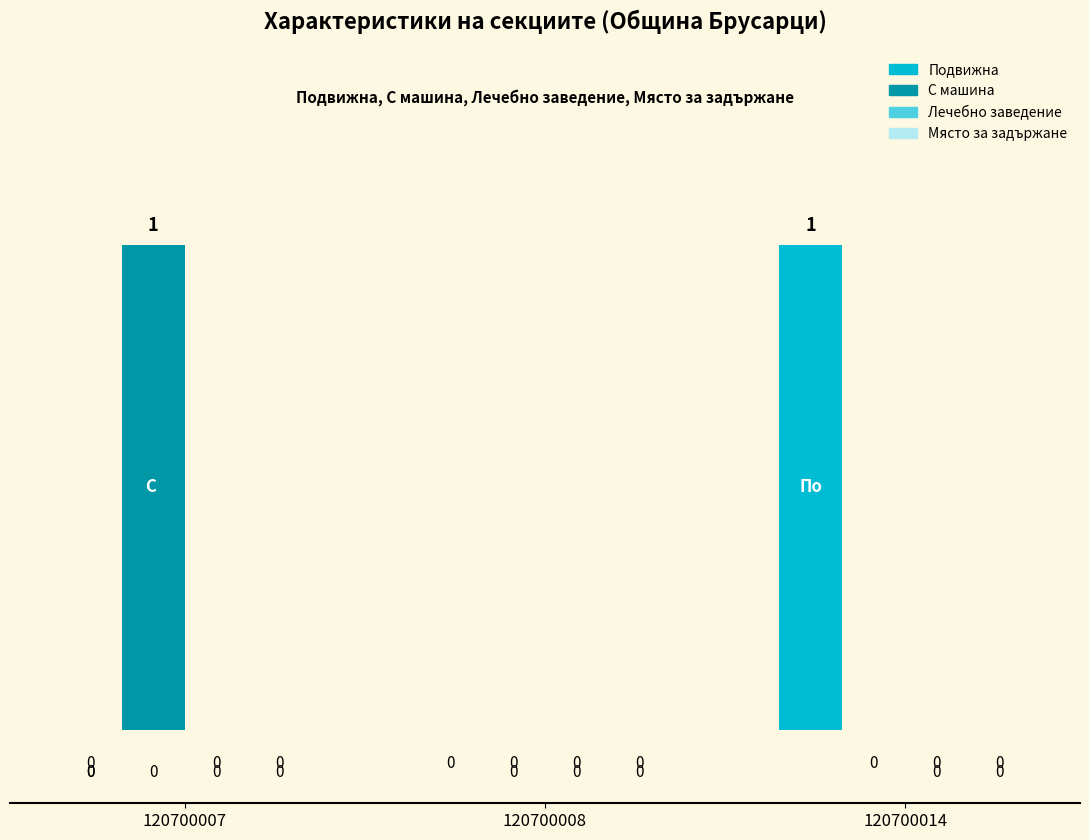

The value of Подвижна at 120700008 is 1. True or false?

False